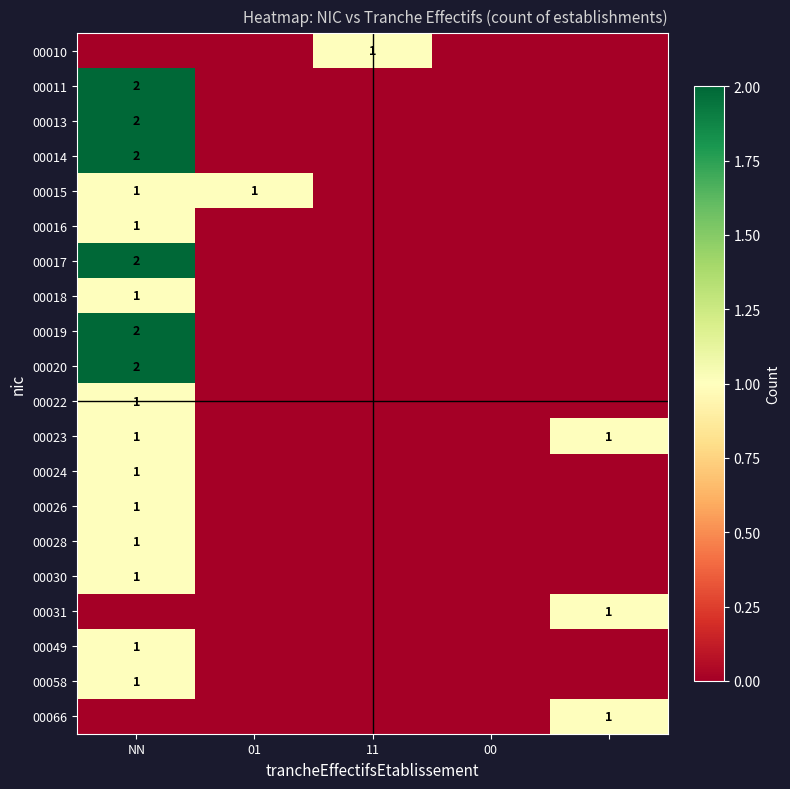

True or false: 00022 has a value of 0 at NN.

False